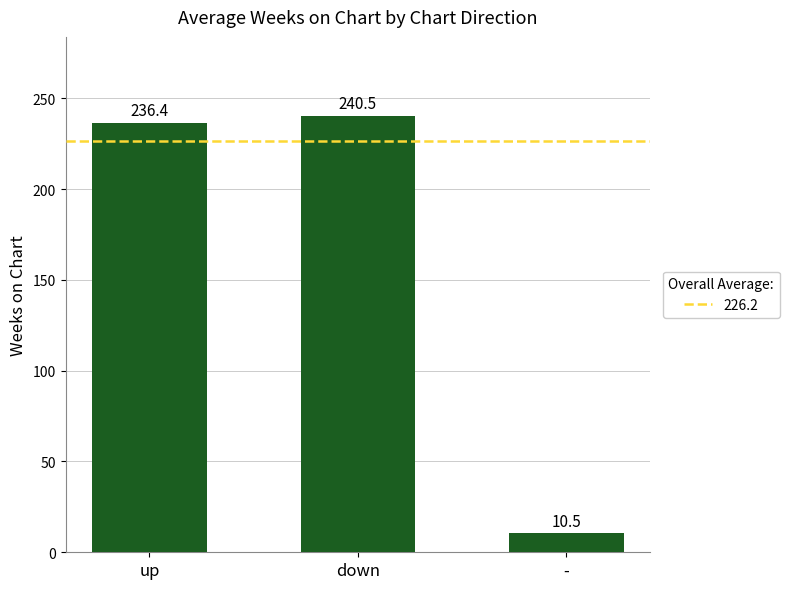

What is the sum of all values?

487.4